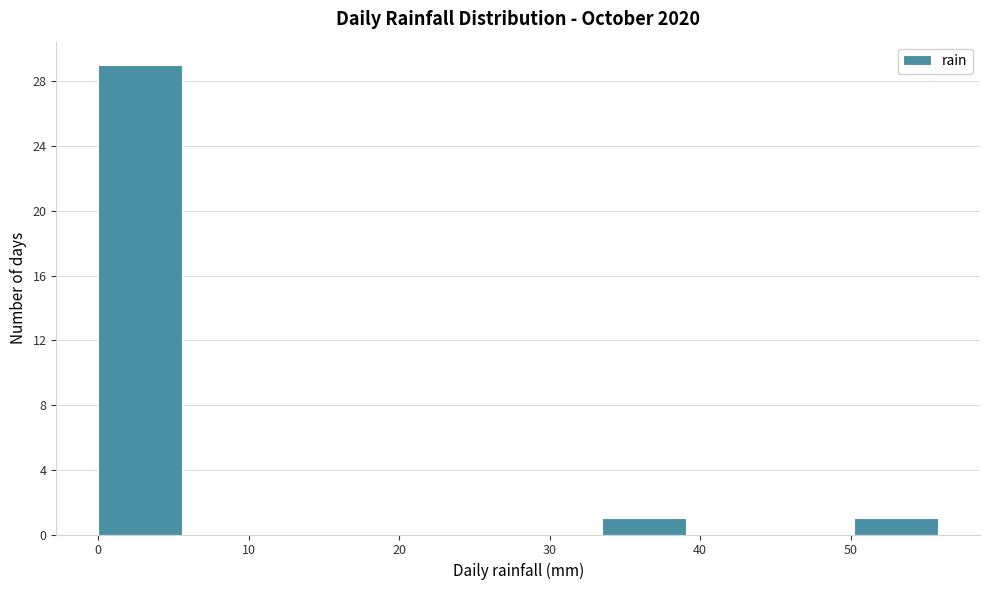

Reading left to right, list every bar in this chart as the range it spans on the x-axis followed by its height. Neither the bar edges nor the heights are printed on the chart, so give them approximately, as read against the axes.

0 to 6: 29
6 to 11: 0
11 to 17: 0
17 to 22: 0
22 to 28: 0
28 to 33: 0
33 to 39: 1
39 to 45: 0
45 to 50: 0
50 to 56: 1